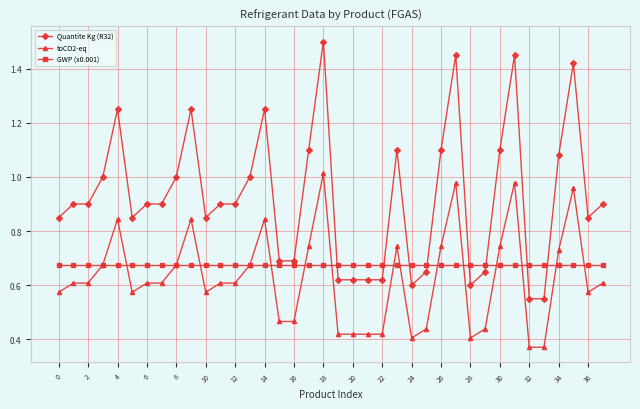

Rank the series by their maximum value, from highest to lowest.

Quantite Kg (R32), toCO2-eq, GWP (x0.001)